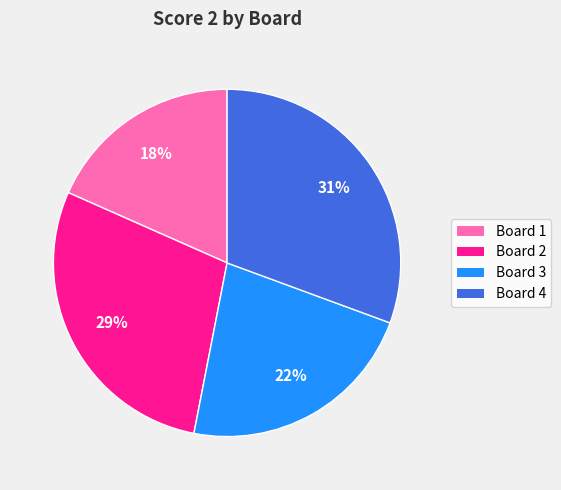

Do Board 4 and Board 3 together represent more than half of the pie?

Yes